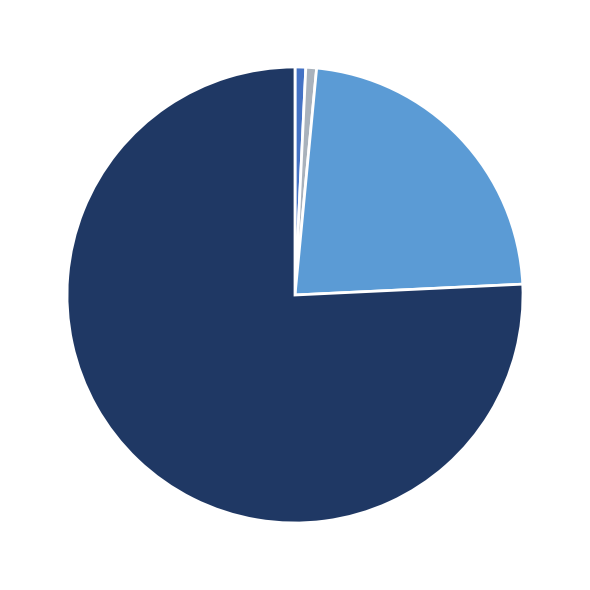

Is there a majority slice in this chart?

Yes